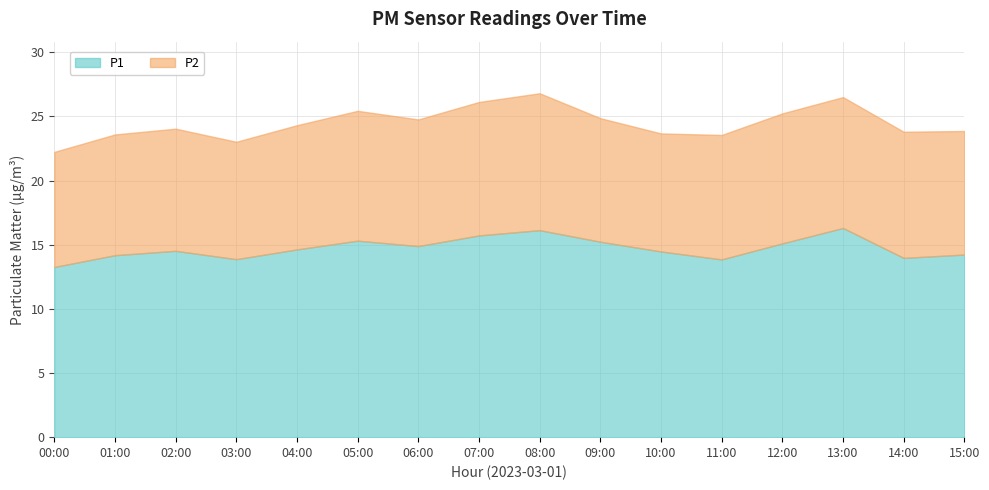

True or false: there are more than 2 points higher than both neighbors.

True